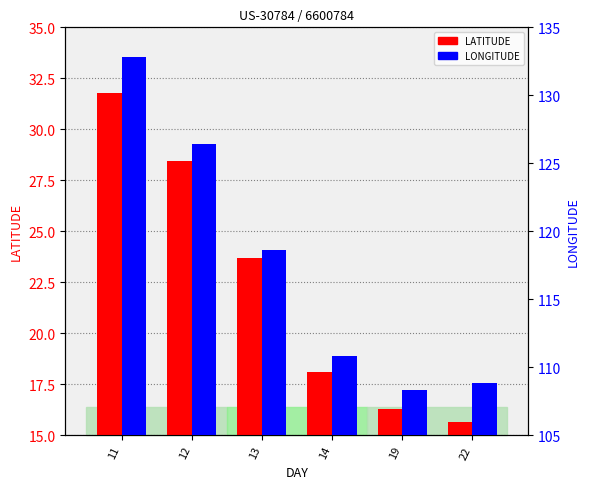

Reading right to left, what are all the values shown in this chart?

LATITUDE: 22=15.6	19=16.3	14=18.1	13=23.7	12=28.4	11=31.8
LONGITUDE: 22=108.9	19=108.3	14=110.8	13=118.6	12=126.4	11=132.8